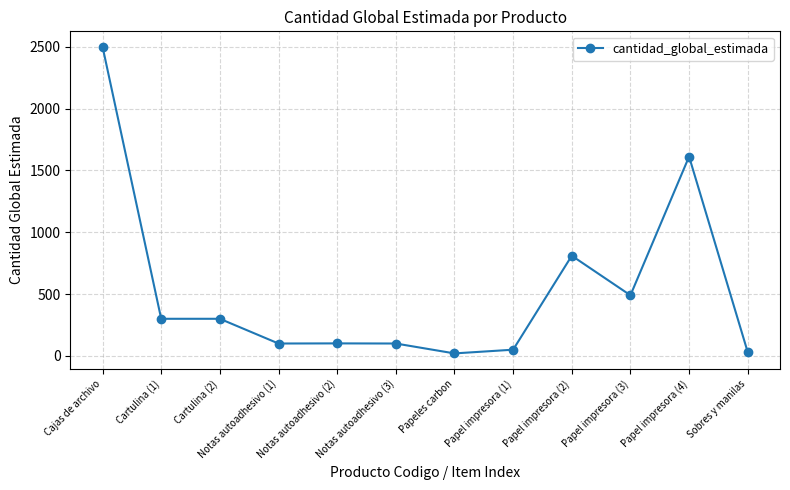

What is the label of the 5th point from the left?

Notas autoadhesivo (2)